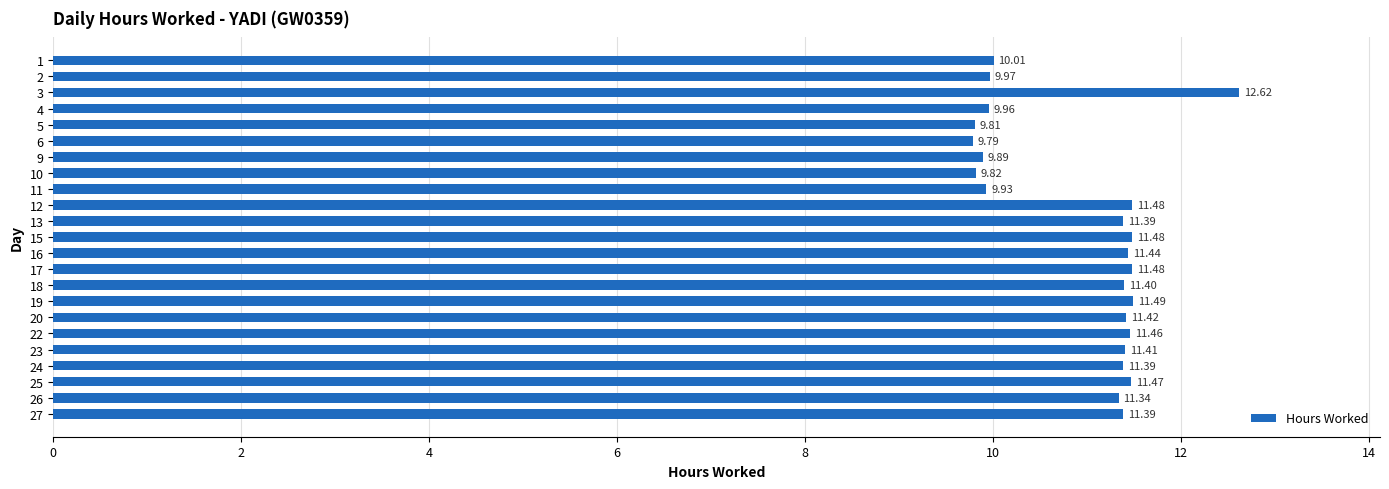

What is the sum of all values?

251.8